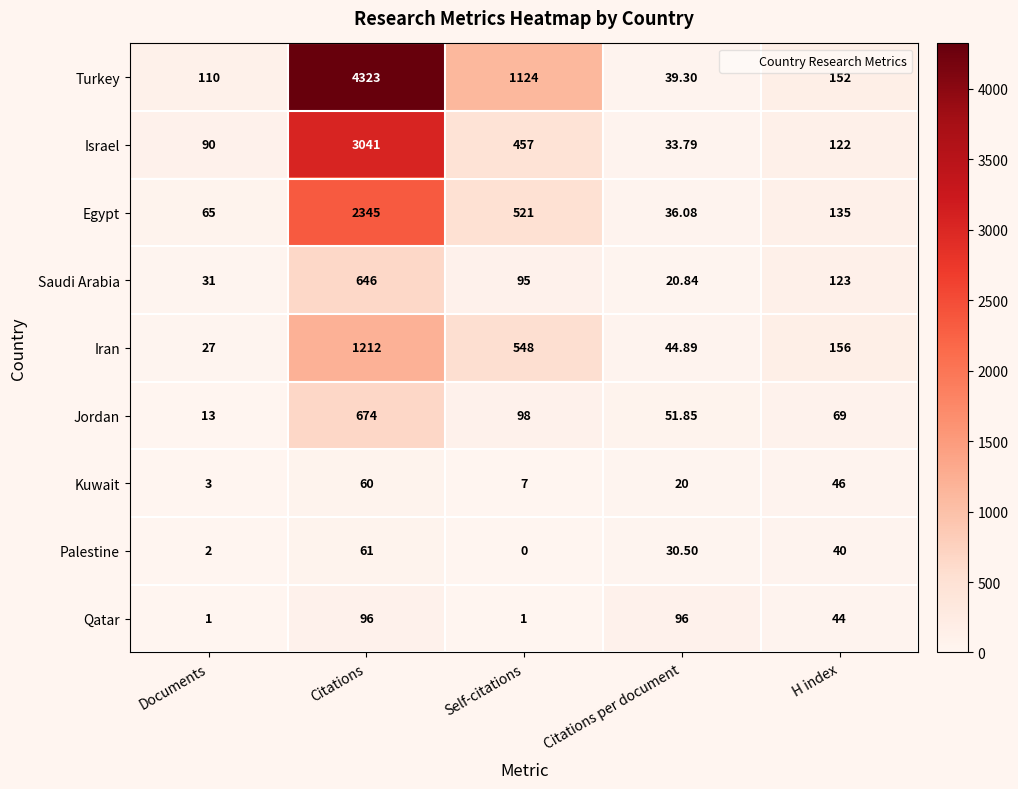

Where does the Egypt series first go above 135?

Citations